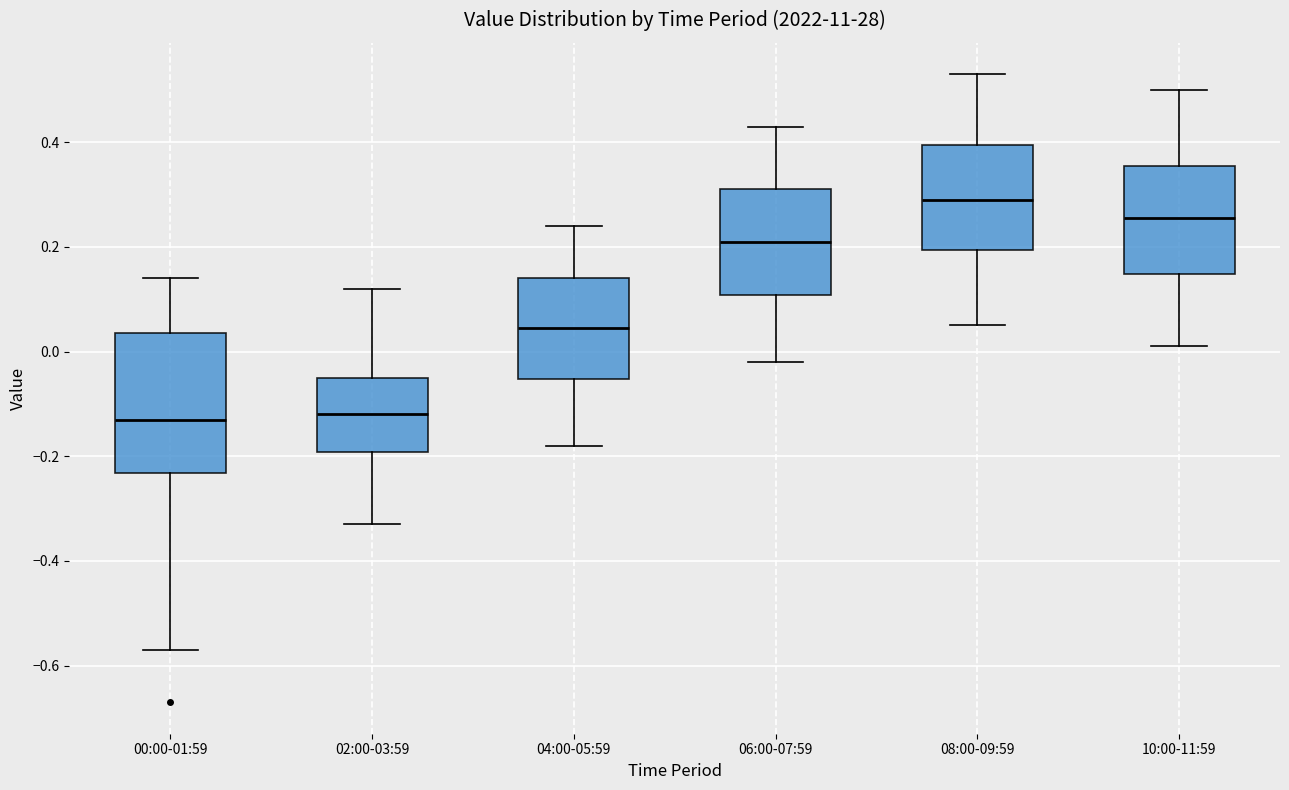

Comparing the boxes themselves (not the whiskers), which one is the tallest?

00:00-01:59